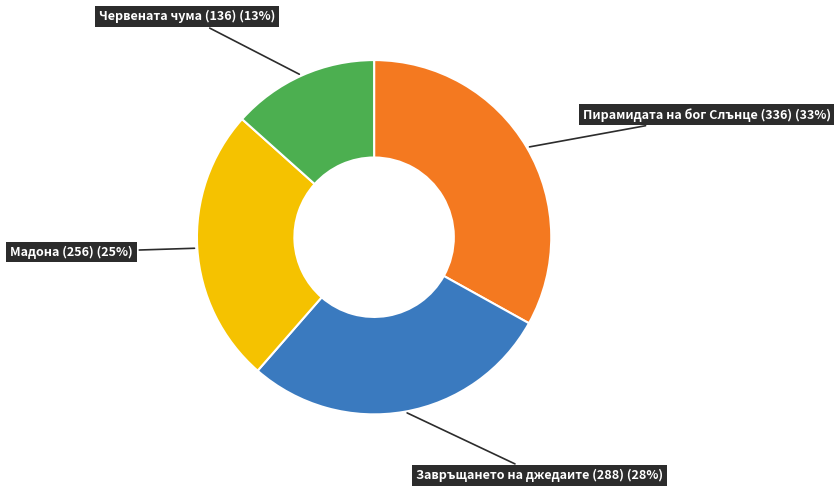

Is there any slice that represents more than half of the pie?

No